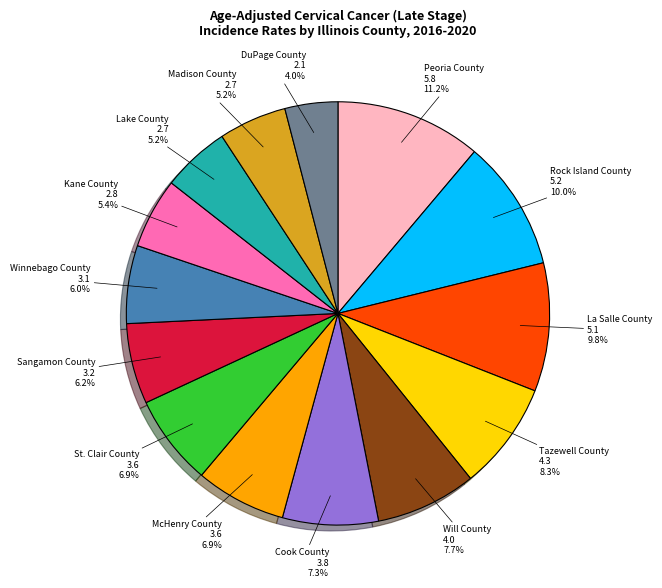

Is there any slice that represents more than half of the pie?

No